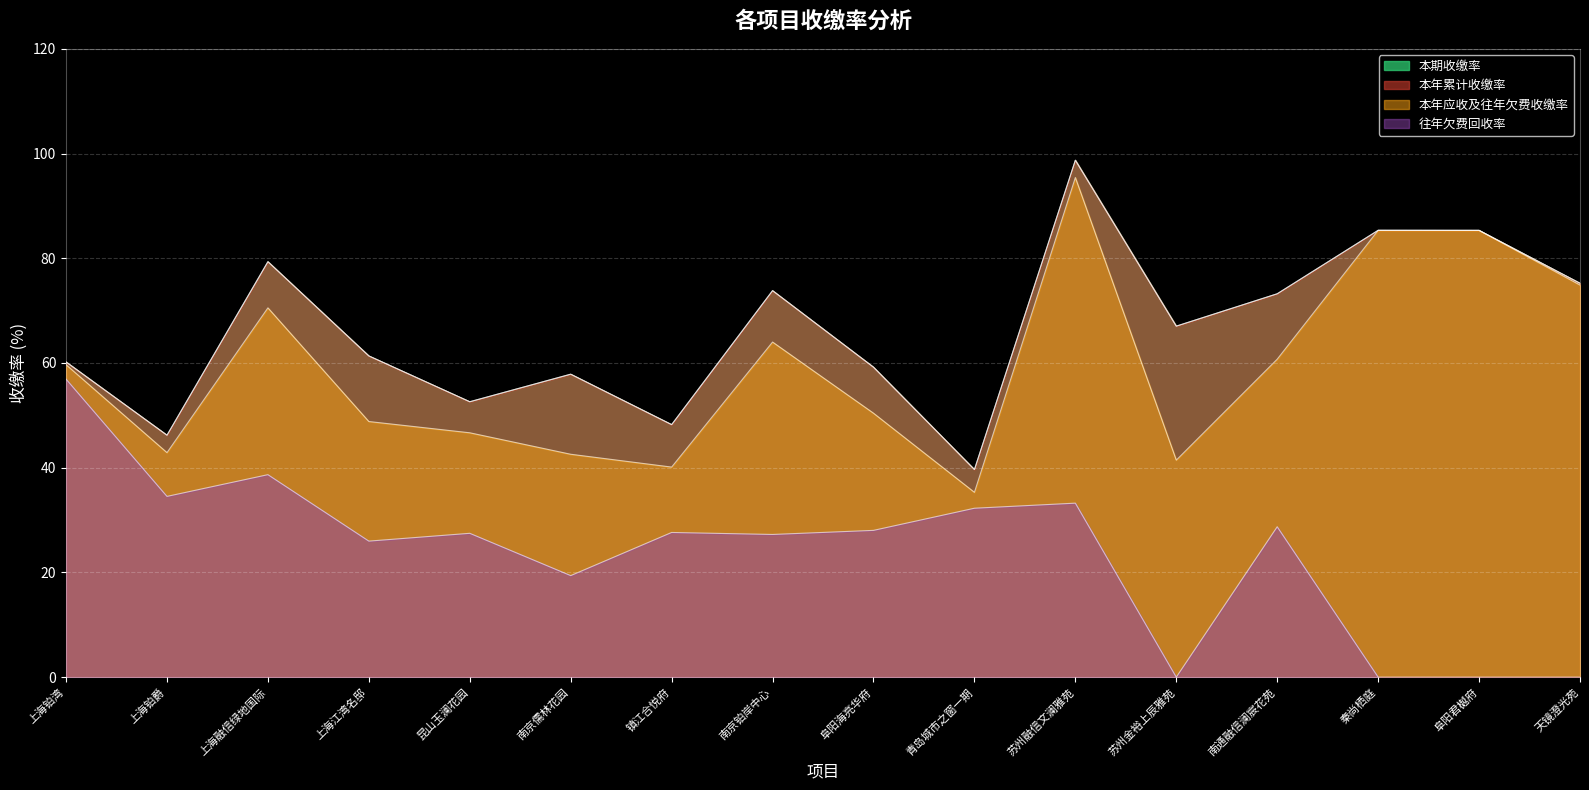

At how many categories does at least one series exceed 28?

16